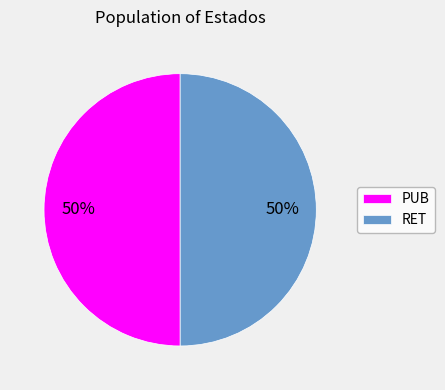

Is it true that RET is 37% of the pie?

False